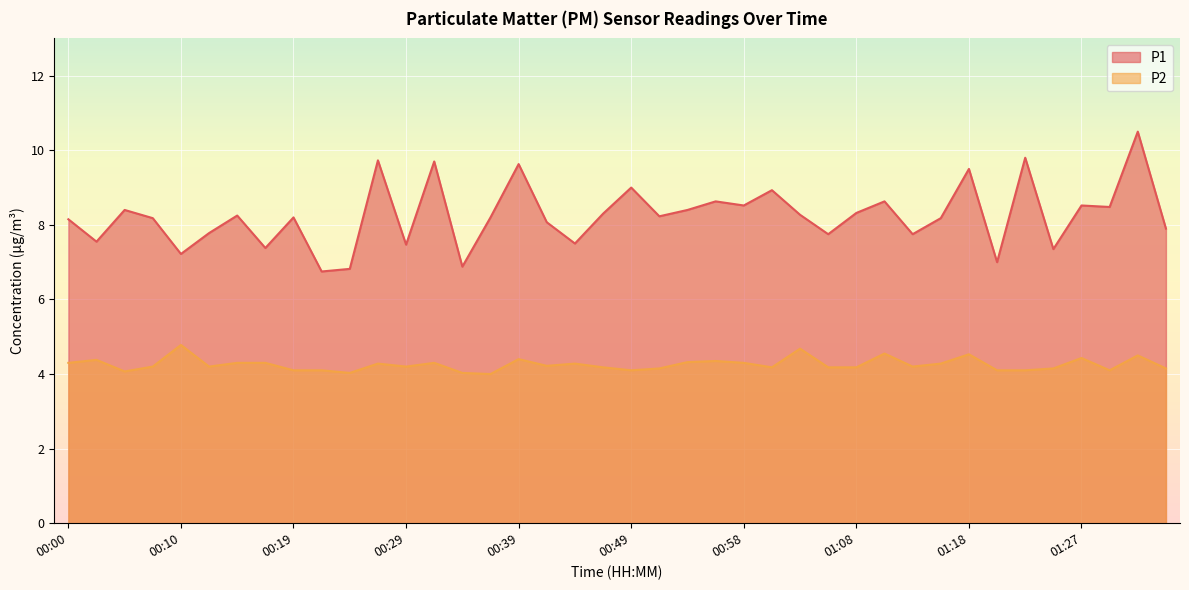

What is the lowest value of the P2 series?

4.0